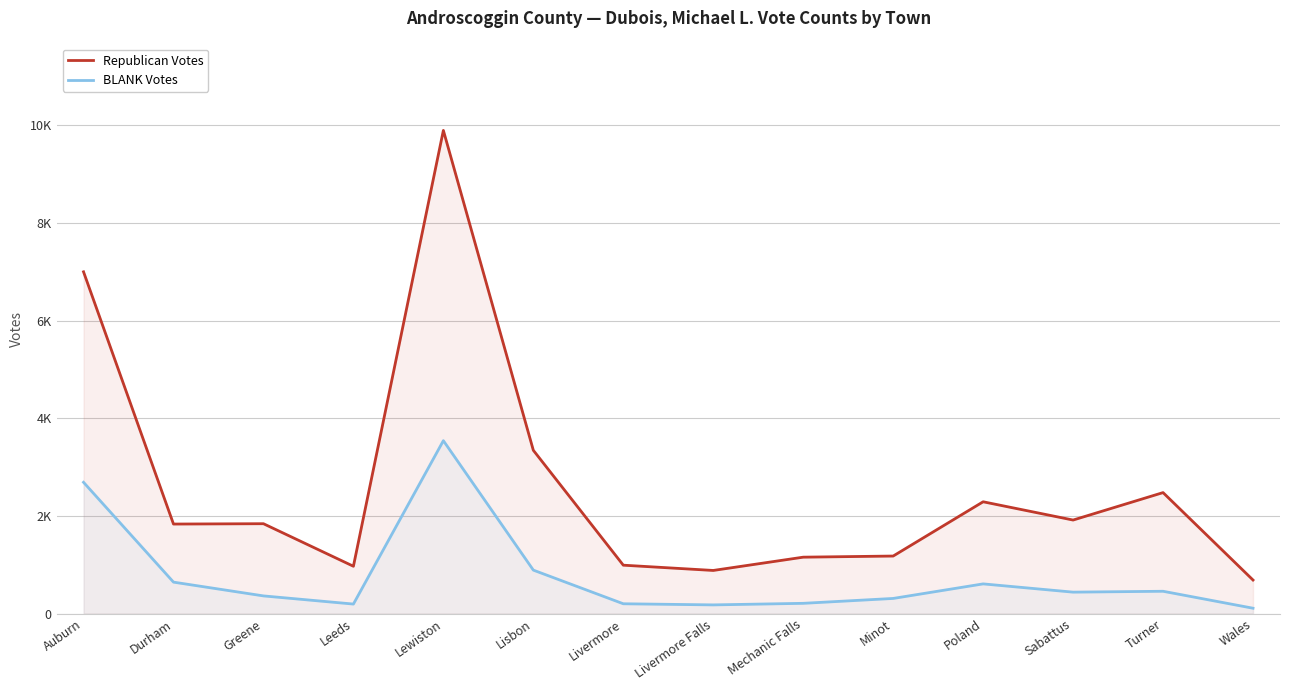

What is the label of the 12th point from the left?

Sabattus